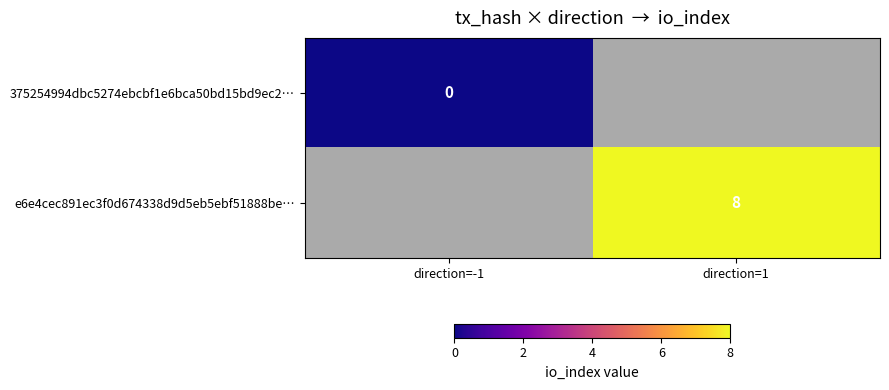

True or false: e6e4cec891ec3f0d674338d9d5eb5ebf51888be… has a value of 8 at direction=1.

True